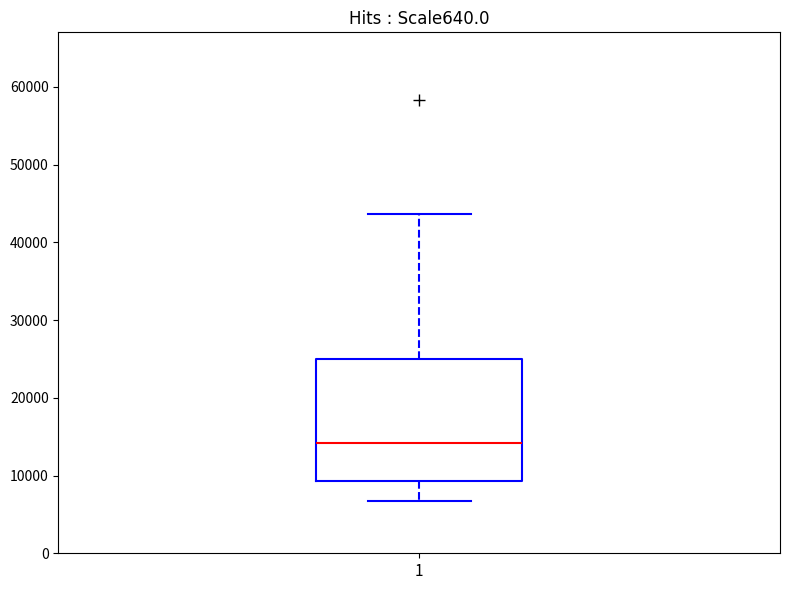

Read this box plot against the y-axis: the position of the median line, the range covered by the box, and the ends of both whiskers. The values are not printed on the chart, so give them approximately, as read against the axis.

median 14000, box 9000 to 25000, whiskers 7000 to 44000